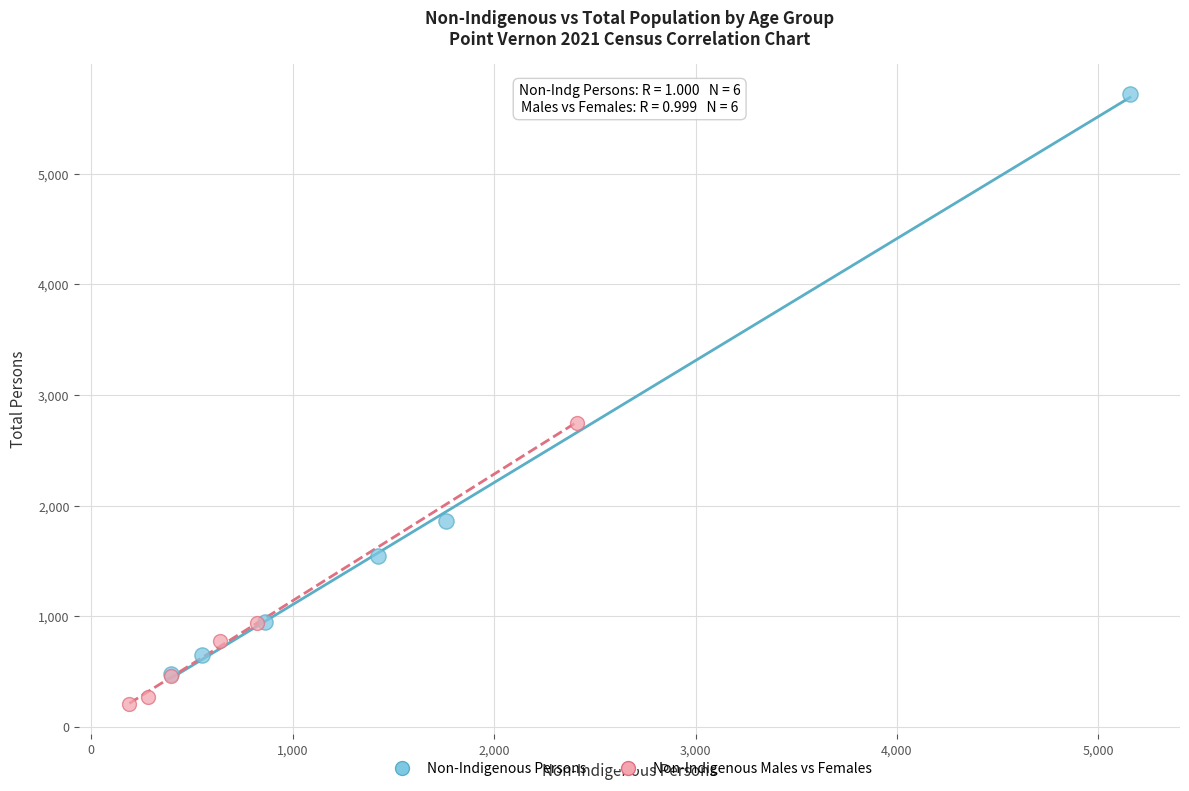

Which series contains the lowest Y value?

Non-Indigenous Males vs Females